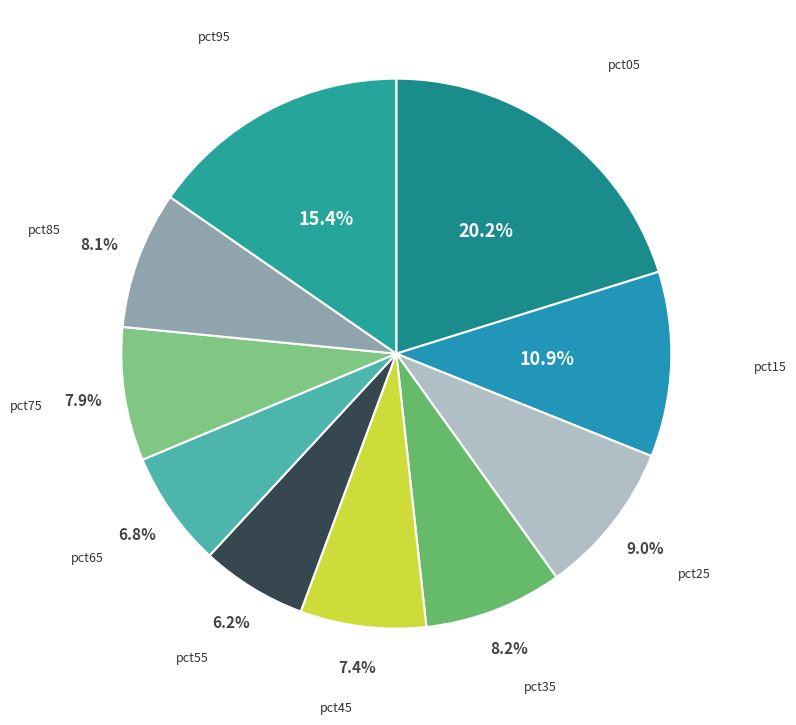

Does any single category account for the majority?

No